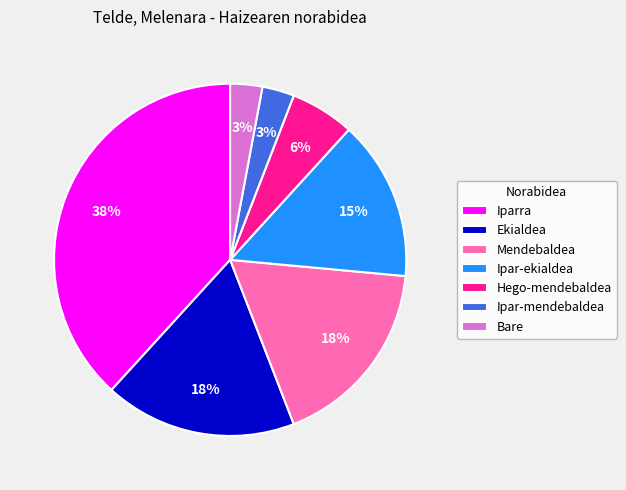

Is it true that Mendebaldea is 18% of the pie?

True